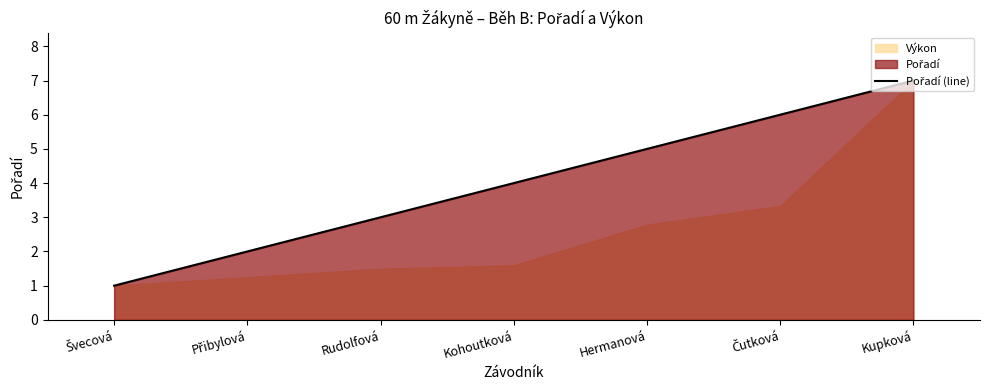

What is the minimum value shown in the chart?

1